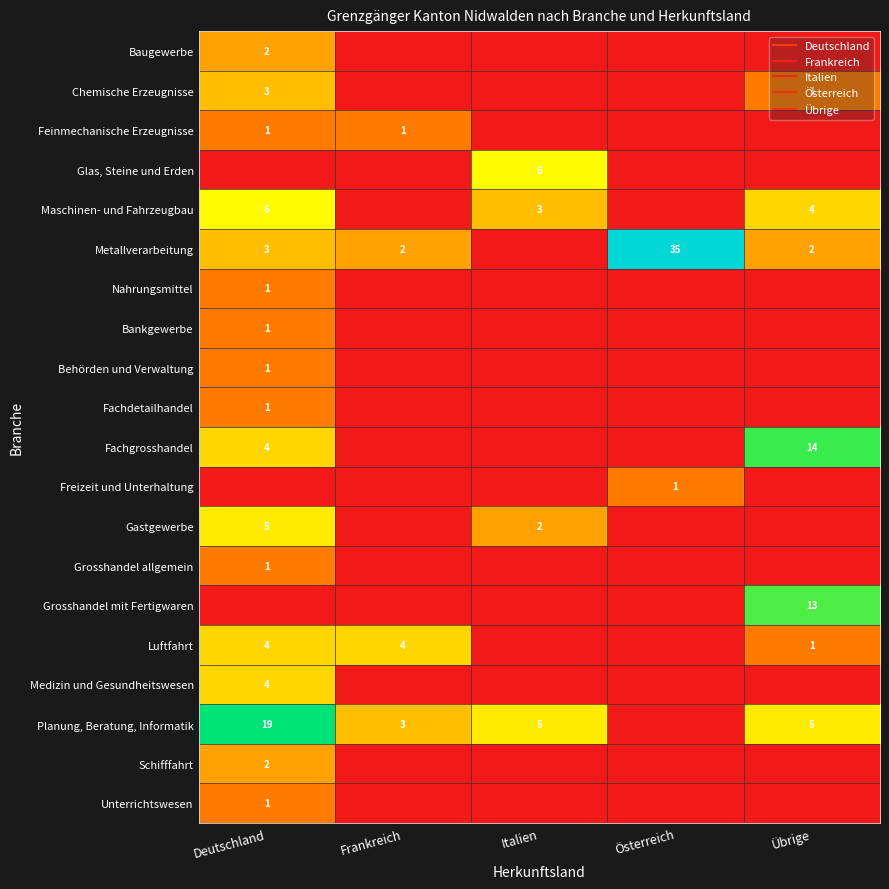

At which label is Gastgewerbe closest to 2?

Italien